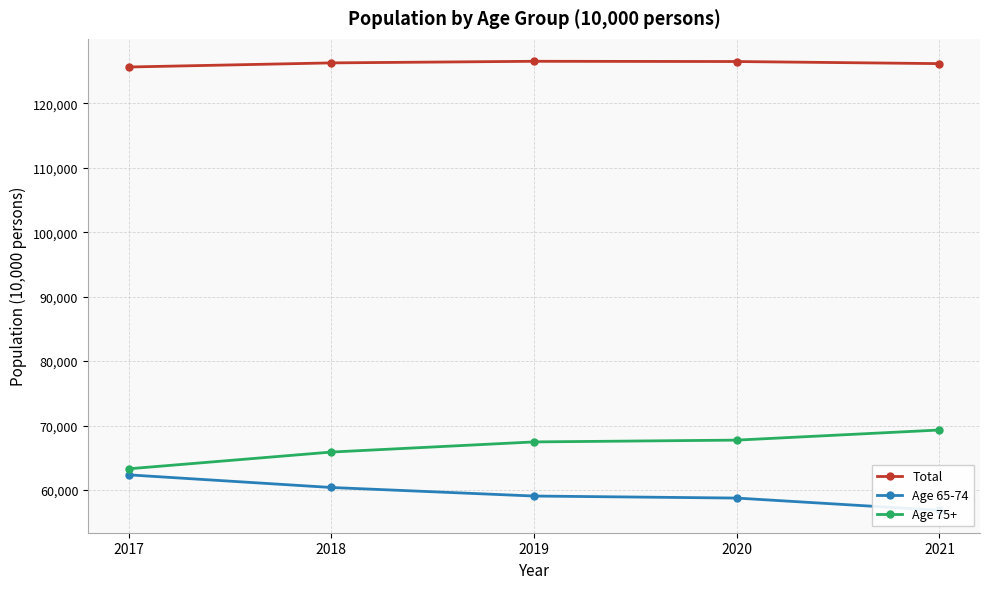

True or false: Age 65-74 and Total intersect in this chart.

False